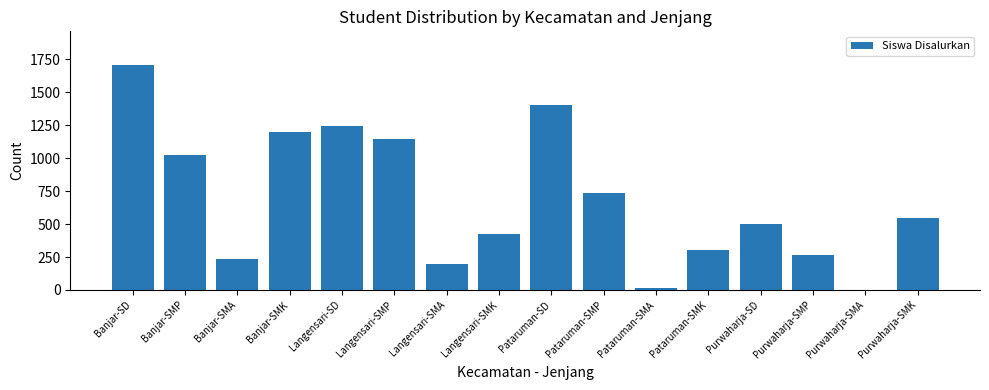

Read the value at Langensari-SMP, to the nearest 10.

1150